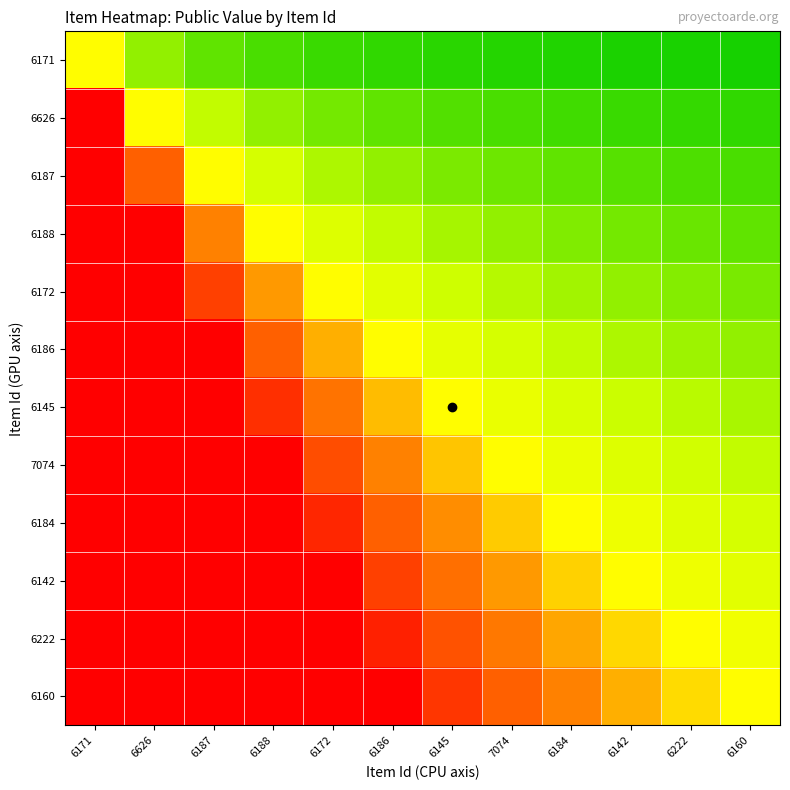

At 6142, list the series in order from smallest to largest.

6171, 6626, 6187, 6188, 6172, 6186, 6145, 7074, 6184, 6142, 6222, 6160